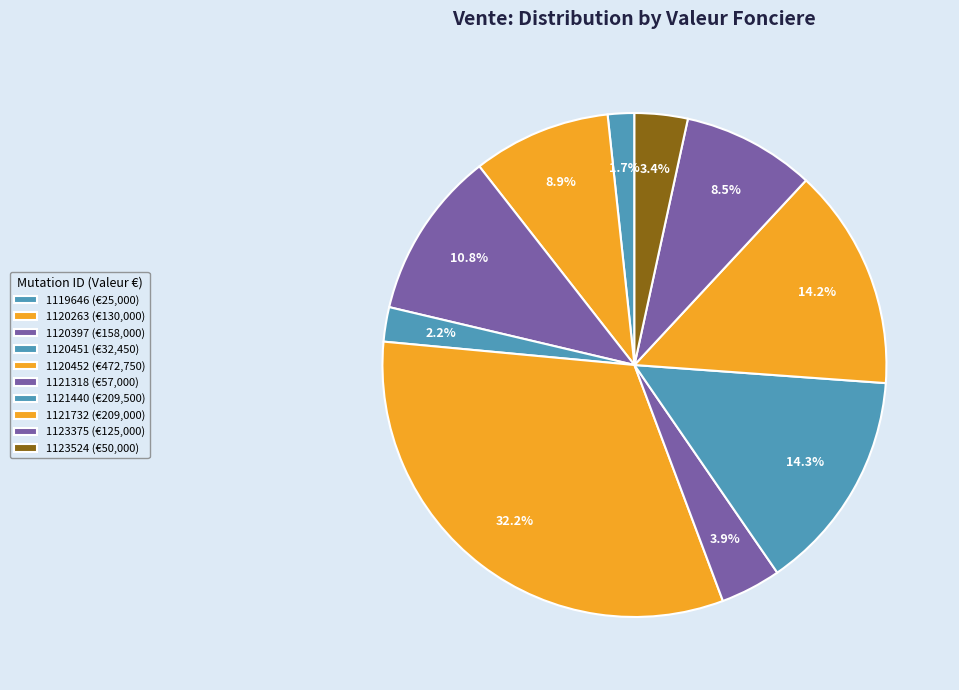

Is there a majority slice in this chart?

No